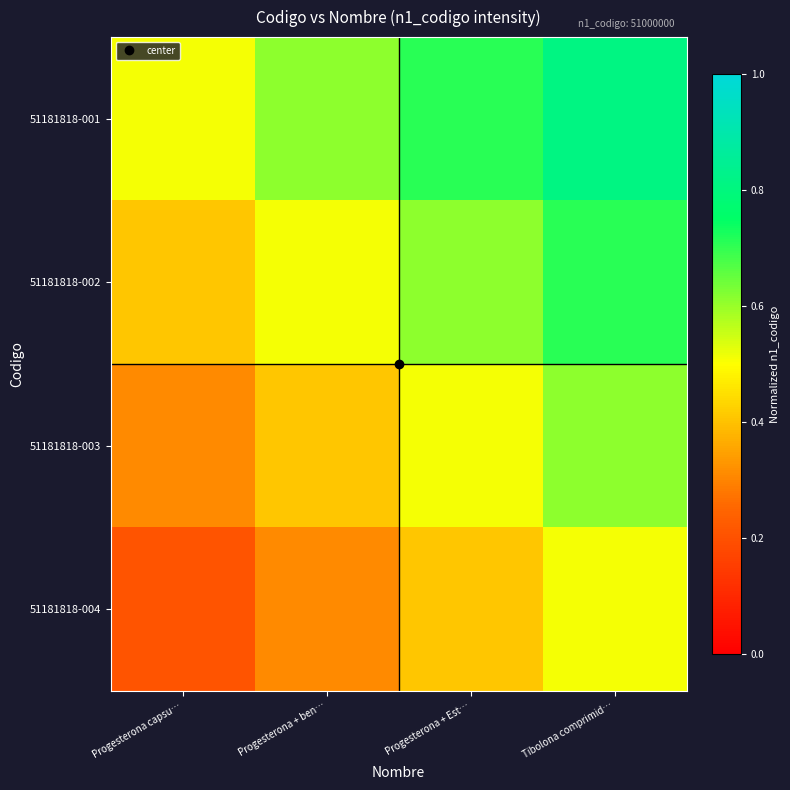

At how many categories does at least one series exceed 0?

4